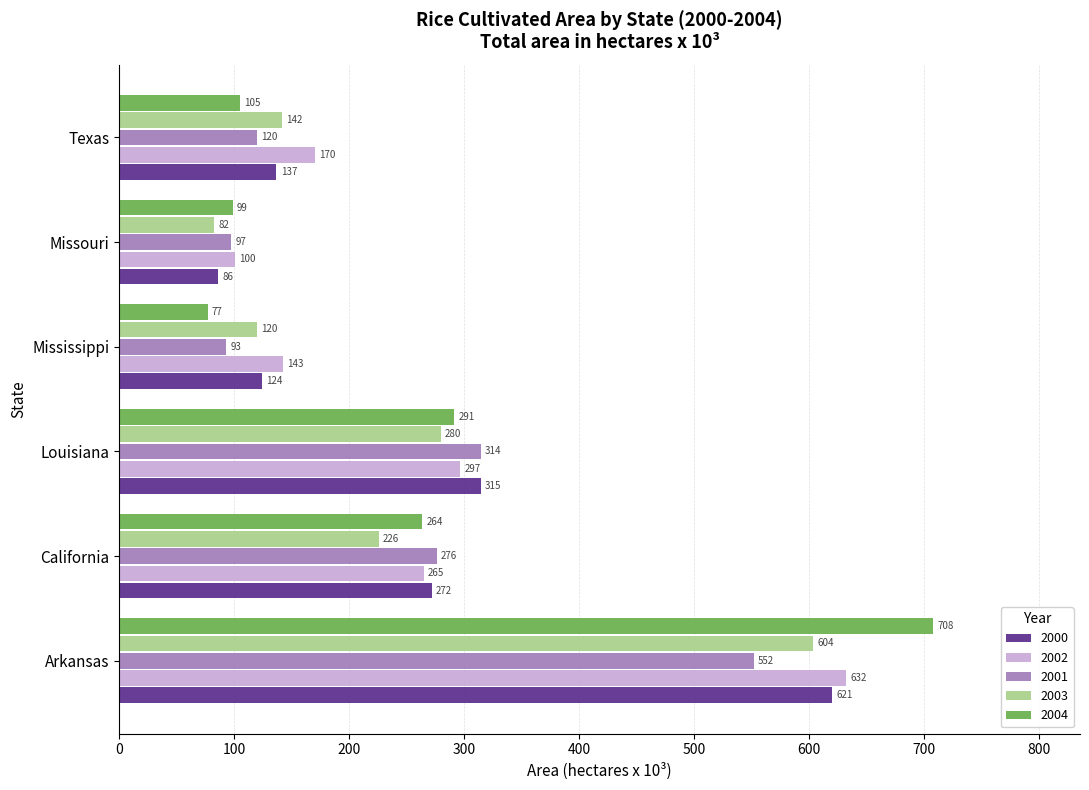

List the series in order of their peak value, highest first.

2004, 2002, 2000, 2003, 2001